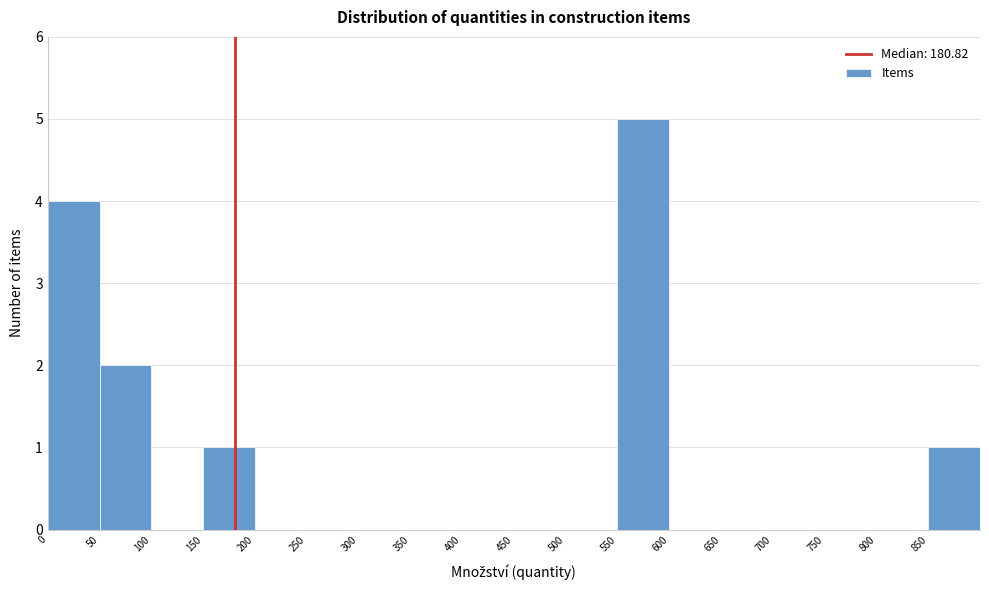

Reading left to right, transcribe this chart: for each bar, give the range it covers on the x-axis and its height. The values are not printed on the chart, so give them approximately, as read against the axis.

0 to 50: 4
50 to 100: 2
100 to 150: 0
150 to 200: 1
200 to 250: 0
250 to 300: 0
300 to 350: 0
350 to 400: 0
400 to 450: 0
450 to 500: 0
500 to 550: 0
550 to 600: 5
600 to 650: 0
650 to 700: 0
700 to 750: 0
750 to 800: 0
800 to 850: 0
850 to 900: 1